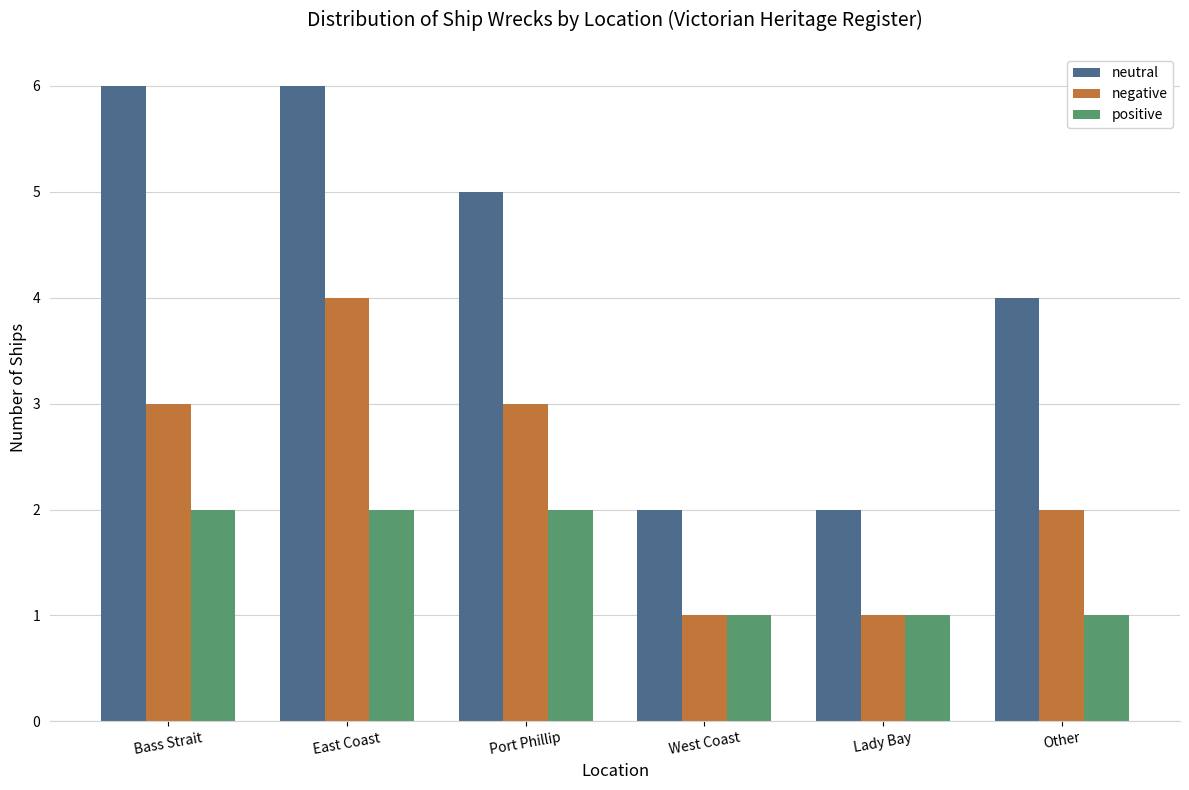

What is the difference between the maximum and minimum values in the neutral series?

4